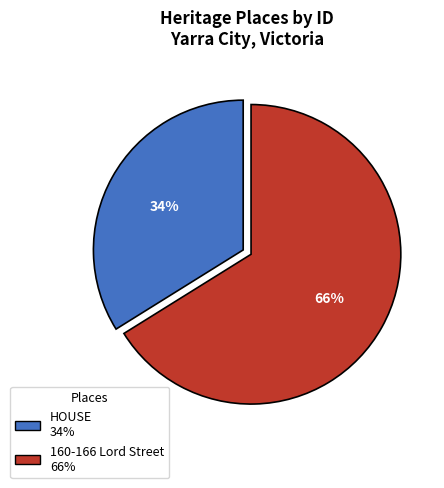

Do HOUSE and 160-166 Lord Street together represent more than half of the pie?

Yes